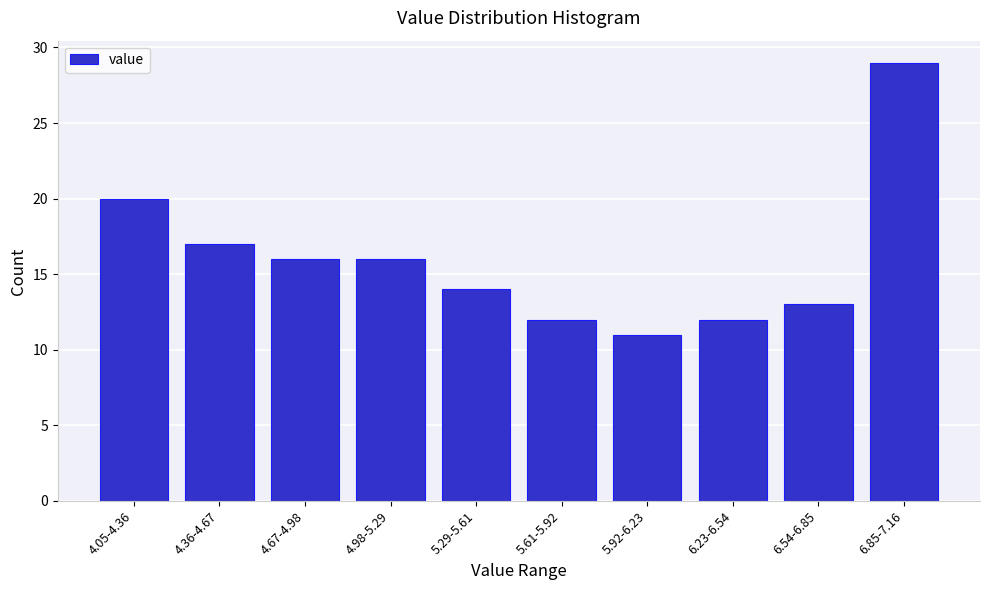

Reading right to left, what are all the values shown in this chart?

6.85-7.16=29	6.54-6.85=13	6.23-6.54=12	5.92-6.23=11	5.61-5.92=12	5.29-5.61=14	4.98-5.29=16	4.67-4.98=16	4.36-4.67=17	4.05-4.36=20